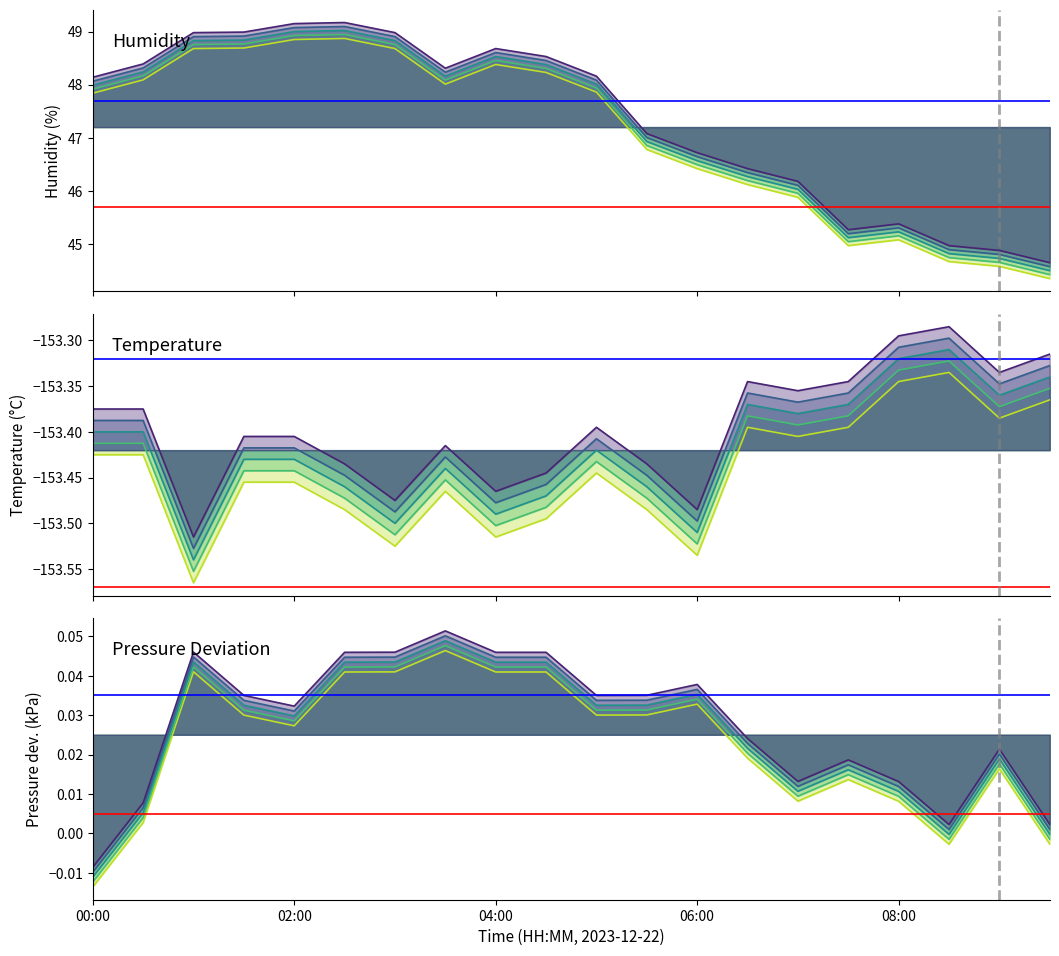

What is the difference between the maximum and second lowest values in the temperature series?

0.2